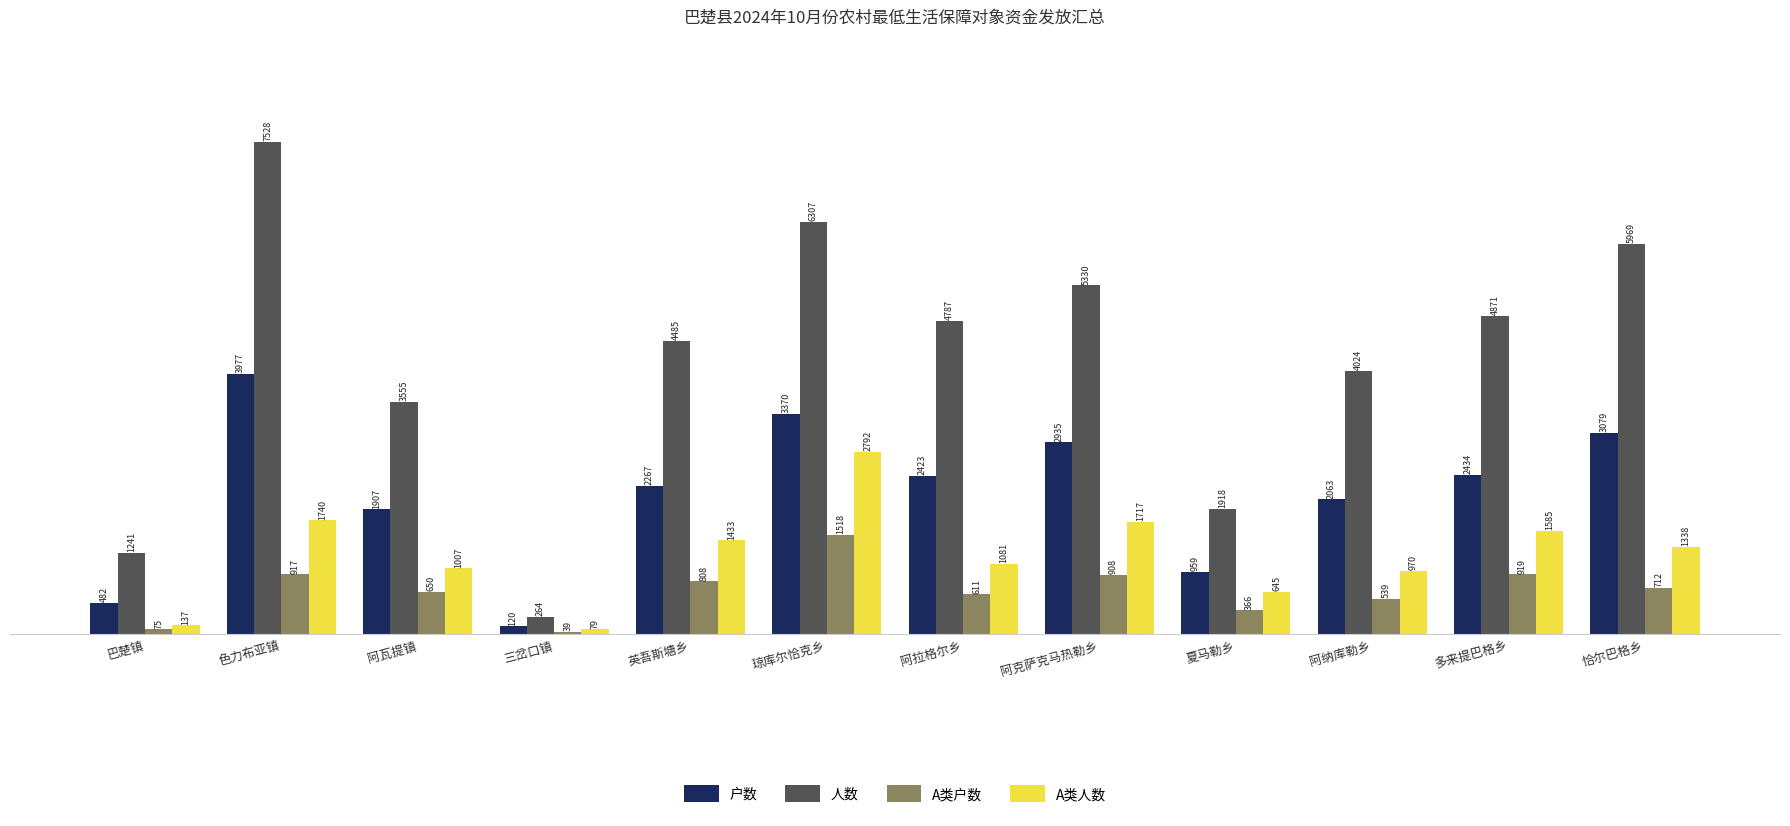

The 人数 series shows 698 at 巴楚镇. True or false?

False